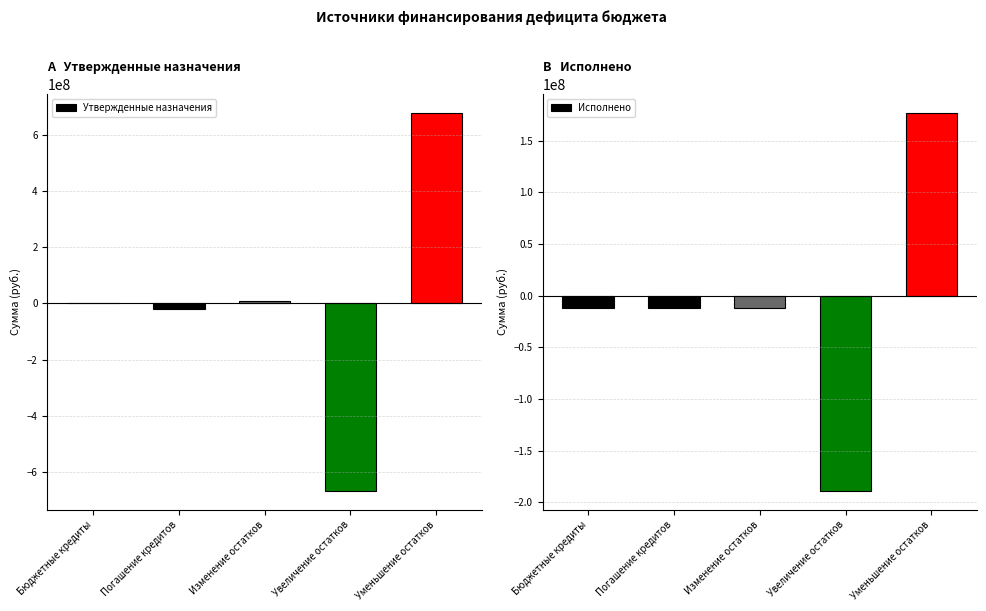

What is the greatest value displayed?

677083875.5